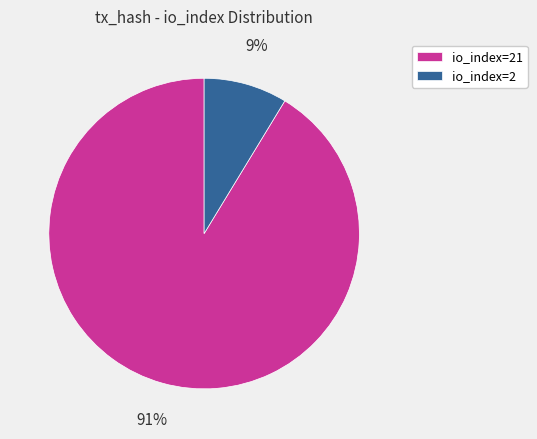

Count the number of slices in the pie.

2